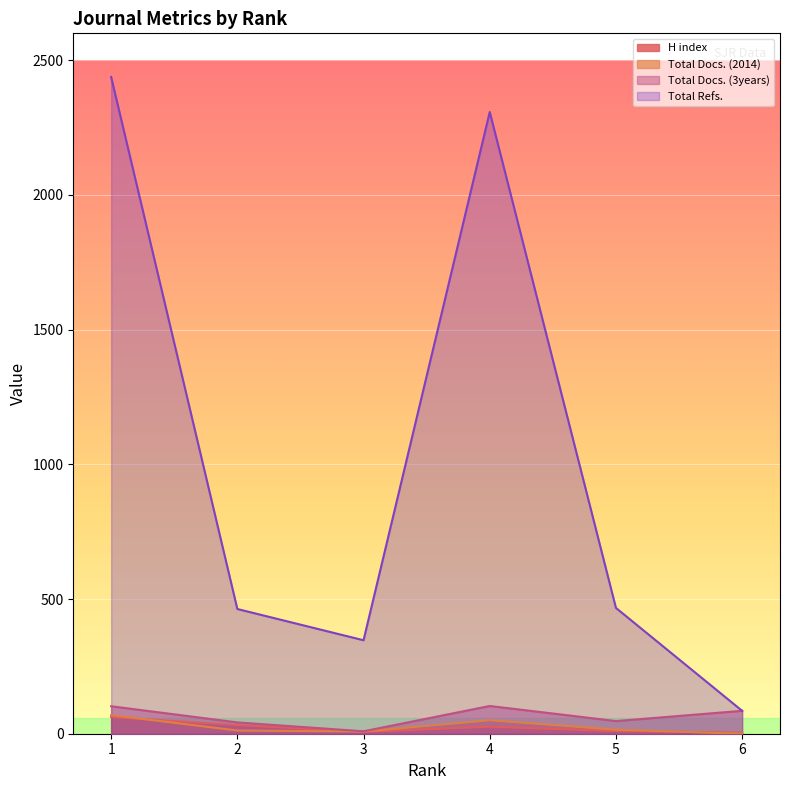

At how many categories does at least one series exceed 2353?

1